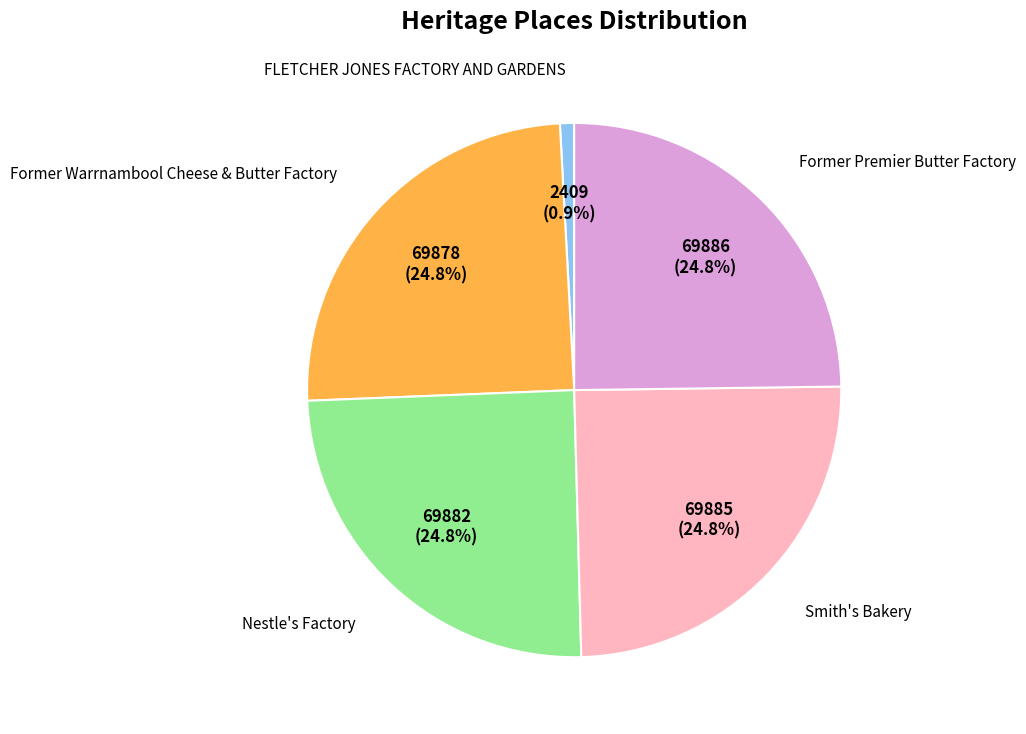

True or false: Former Premier Butter Factory accounts for 25% of the total.

True